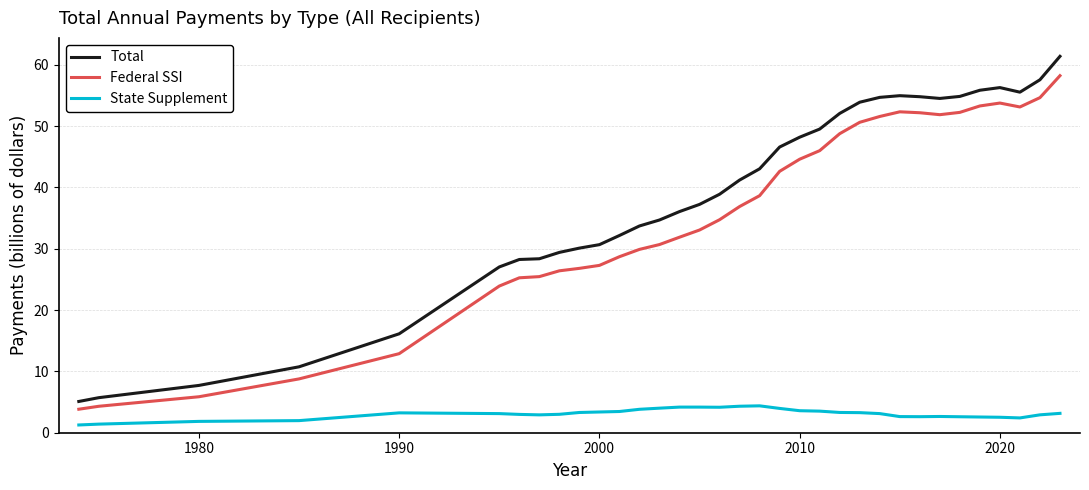

What is the minimum value for Federal SSI?

3.8